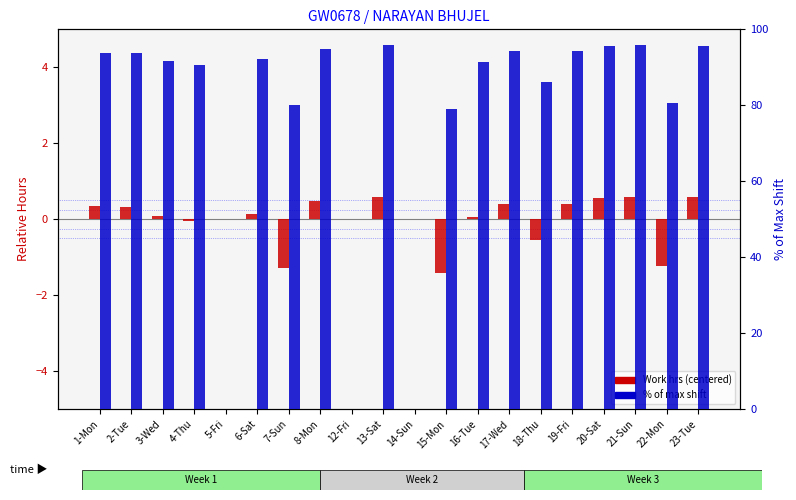

How many groups of bars are there?

20